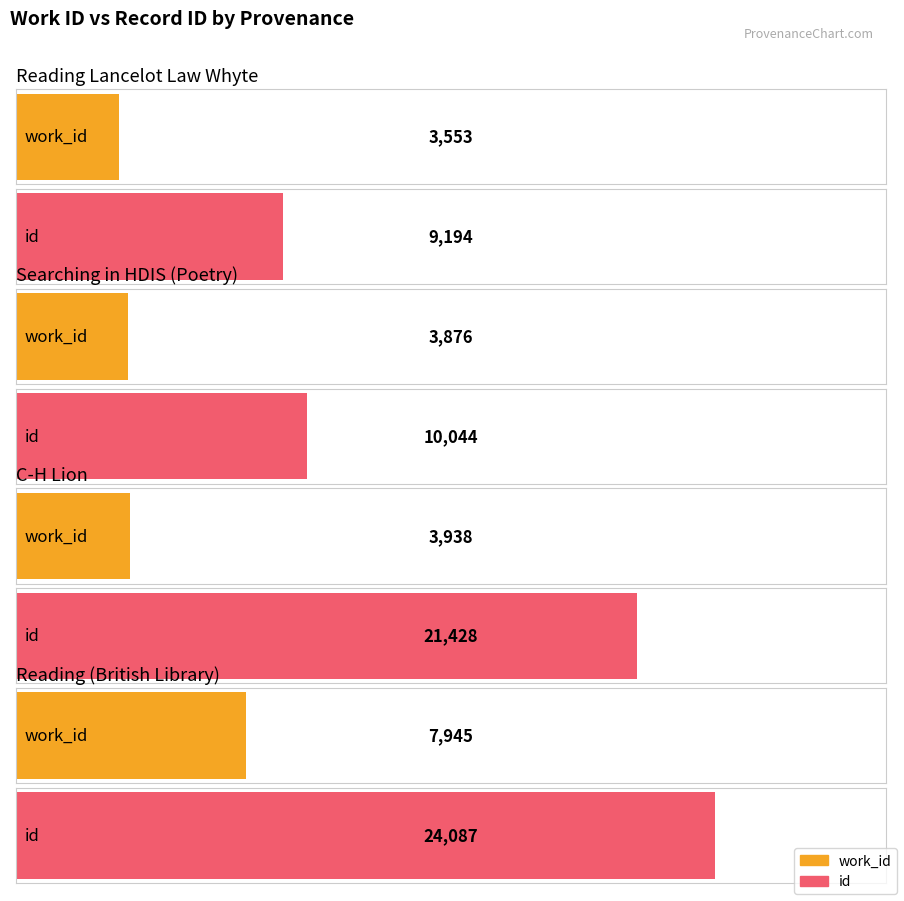

How many groups of bars are there?

4